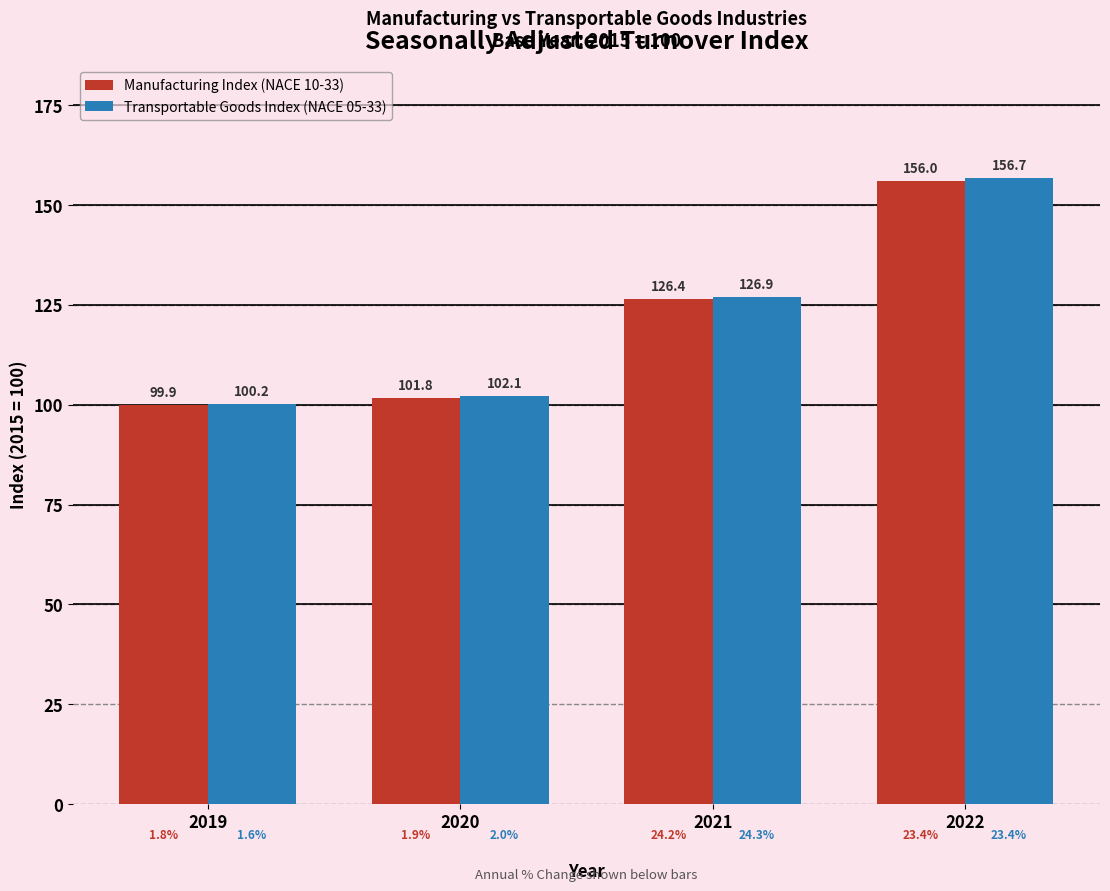

What is the maximum value shown in the chart?

156.7